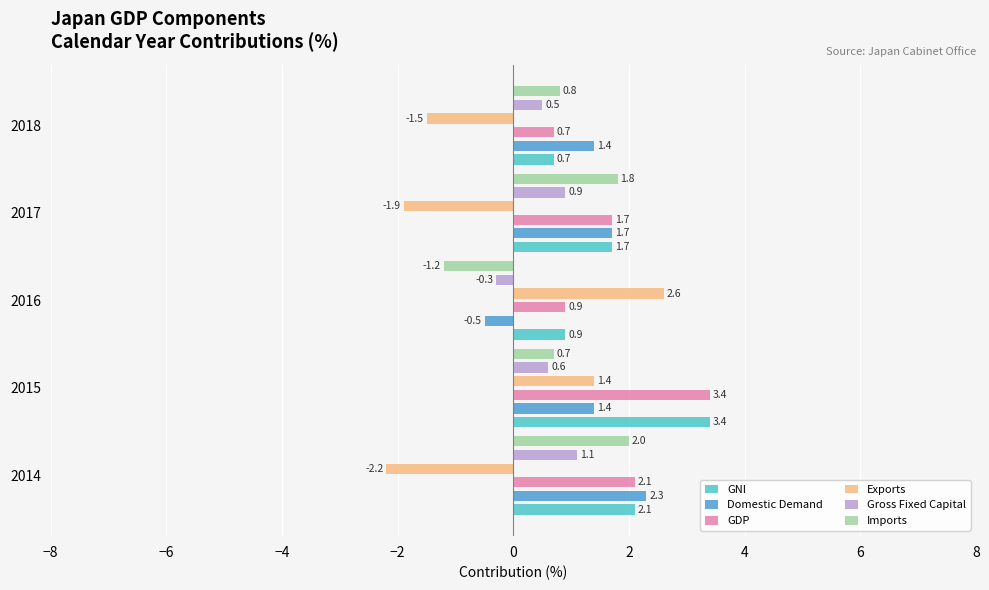

Which series changed the most between 2017 and 2018?

GNI